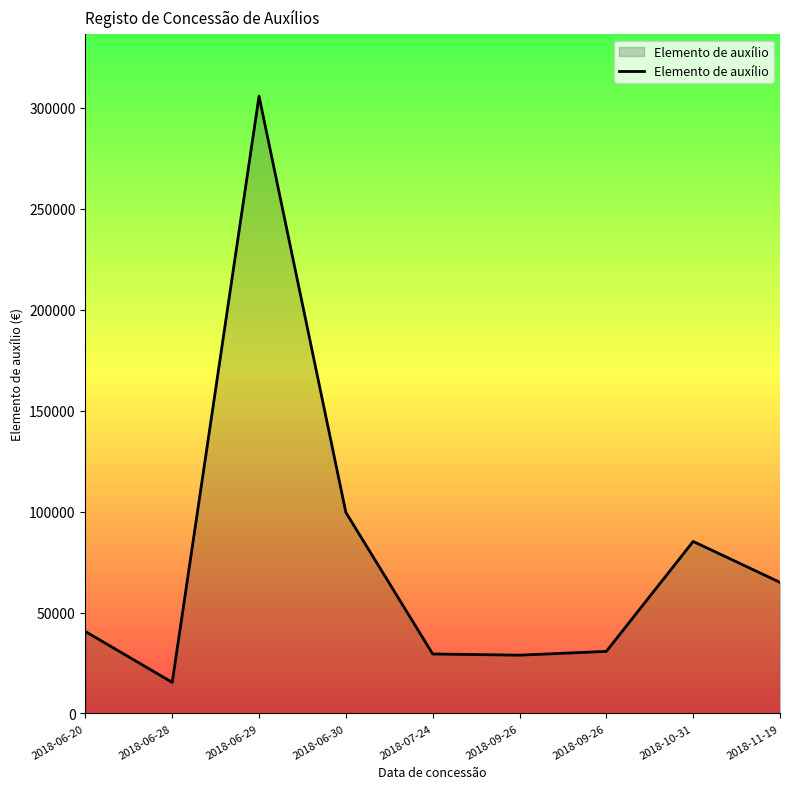

Where is the data nearest to the value 160628?

2018-06-30